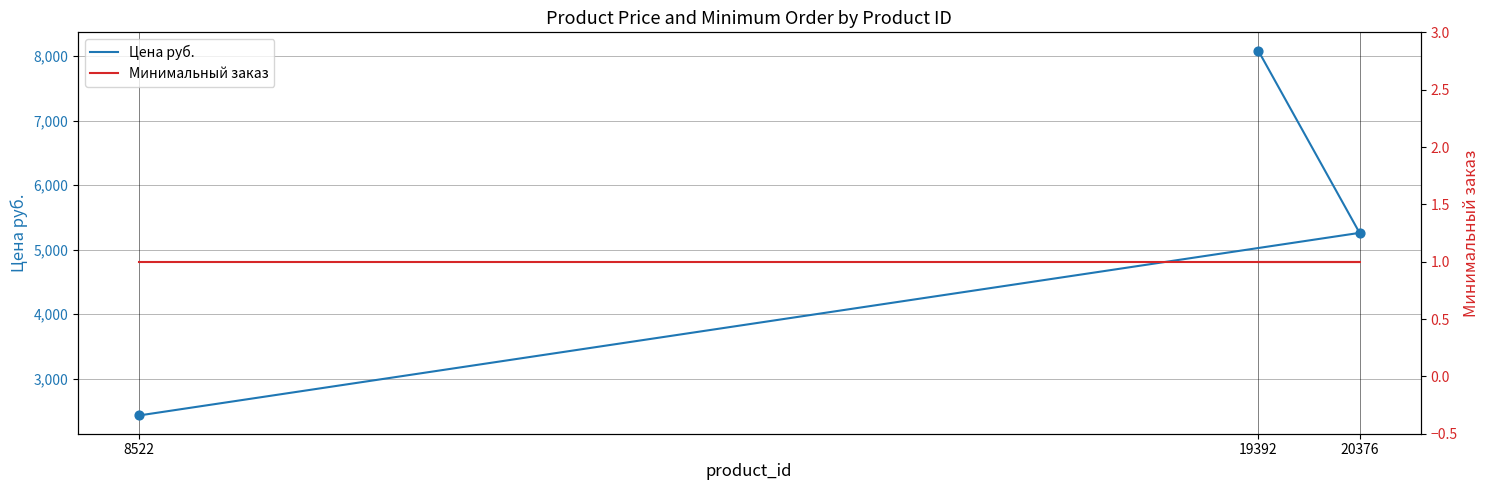

Is the value of Цена руб. at 20376 greater than the value of Минимальный заказ at 19392?

Yes